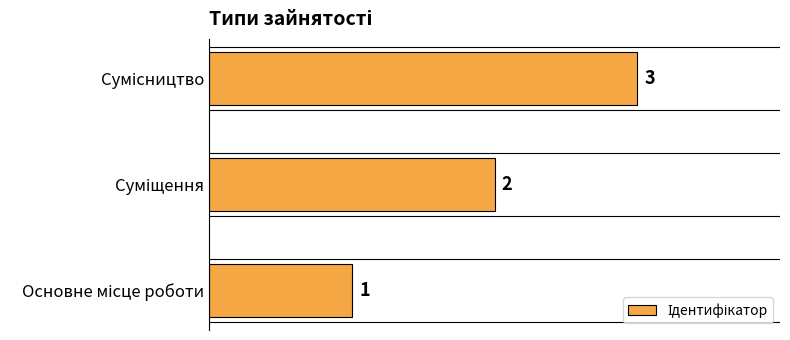

What is the greatest value displayed?

3